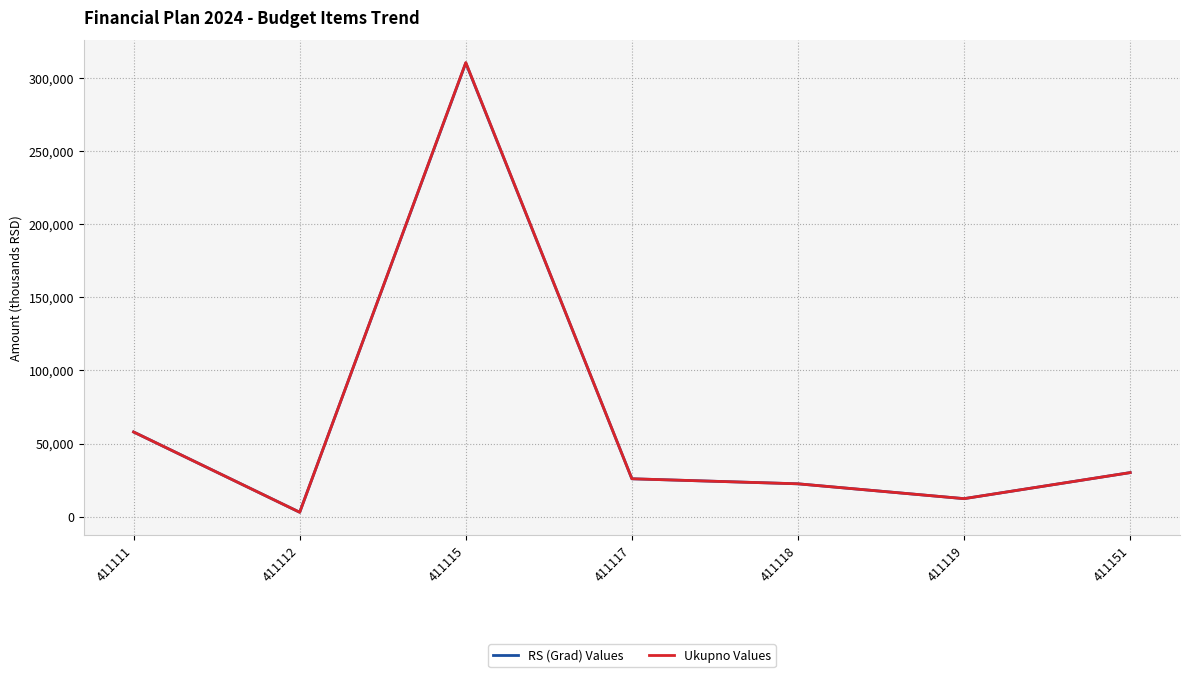

What is the difference between the maximum and minimum values in the Ukupno Values series?

307522